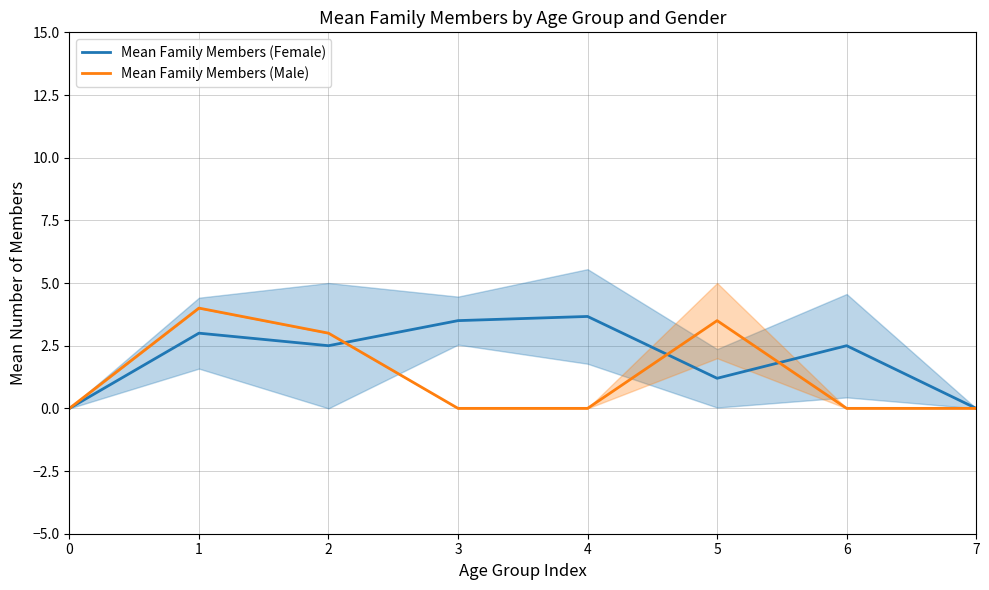

Between which two adjacent categories do Mean Family Members (Male) and Mean Family Members (Female) first intersect?

2 and 3